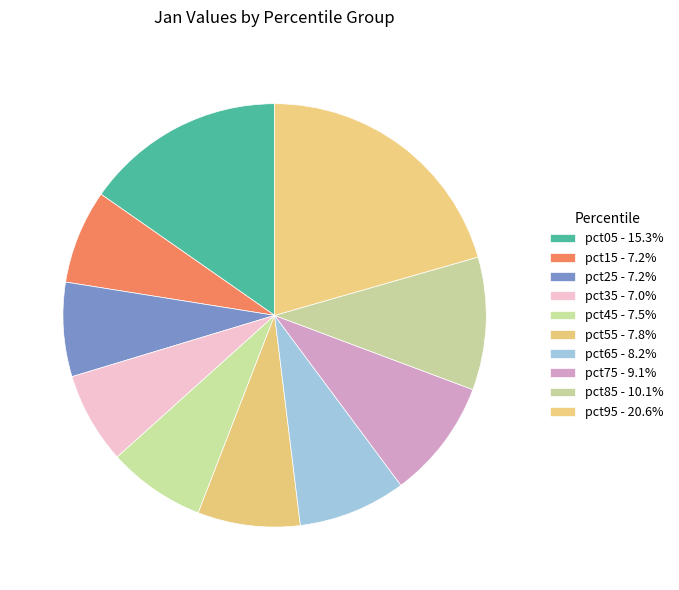

What percentage is the pct75 slice, to the nearest percent?

9%